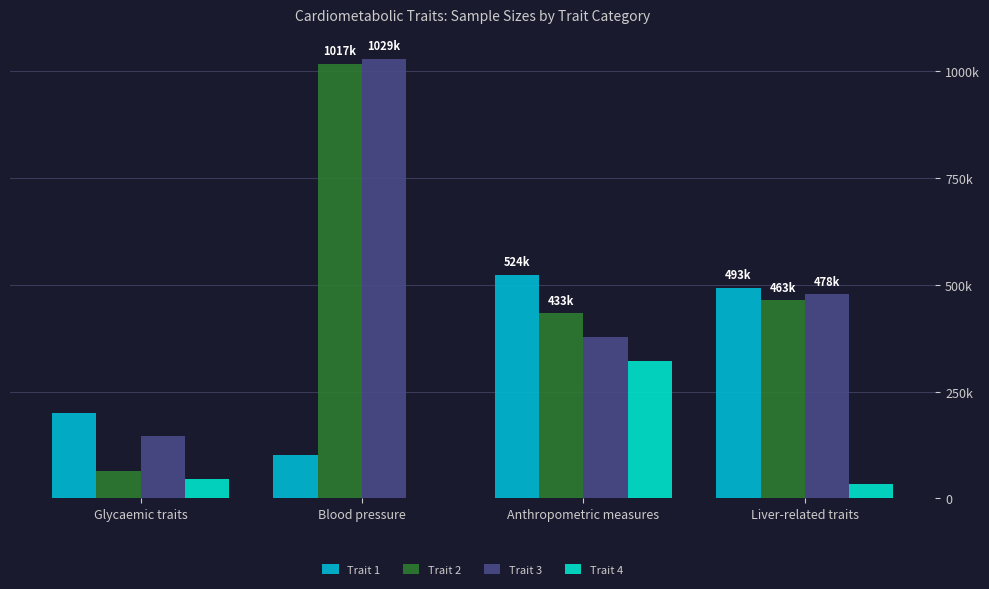

What is the label of the 3rd bar from the right?

Blood pressure